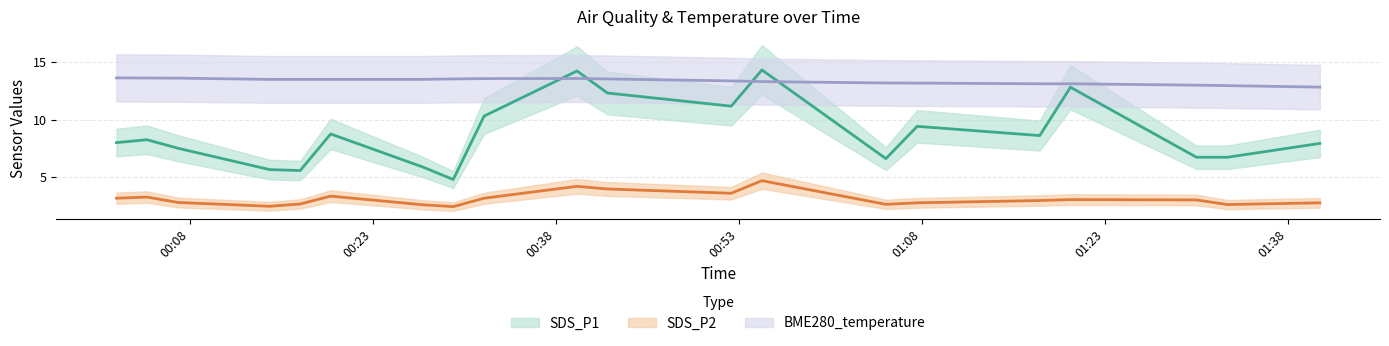

What is the spread (max minus min) of values at 2022/07/27 00:27:06?

10.9